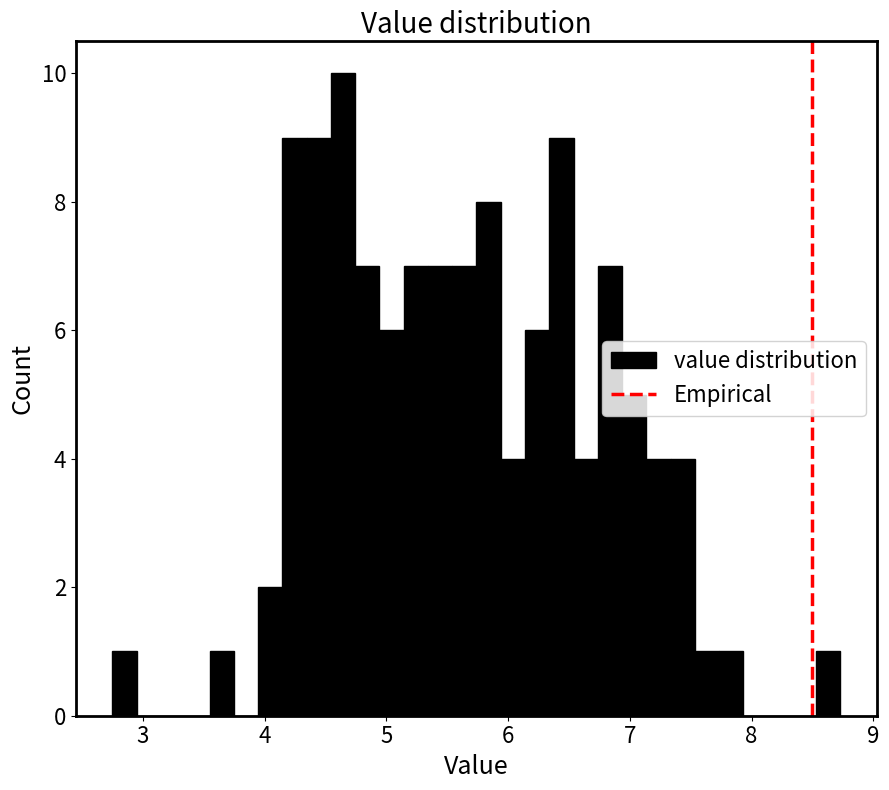

Around what value on the x-axis is the tallest bar? Give the approximate position of its centre, as read against the axis.

4.6